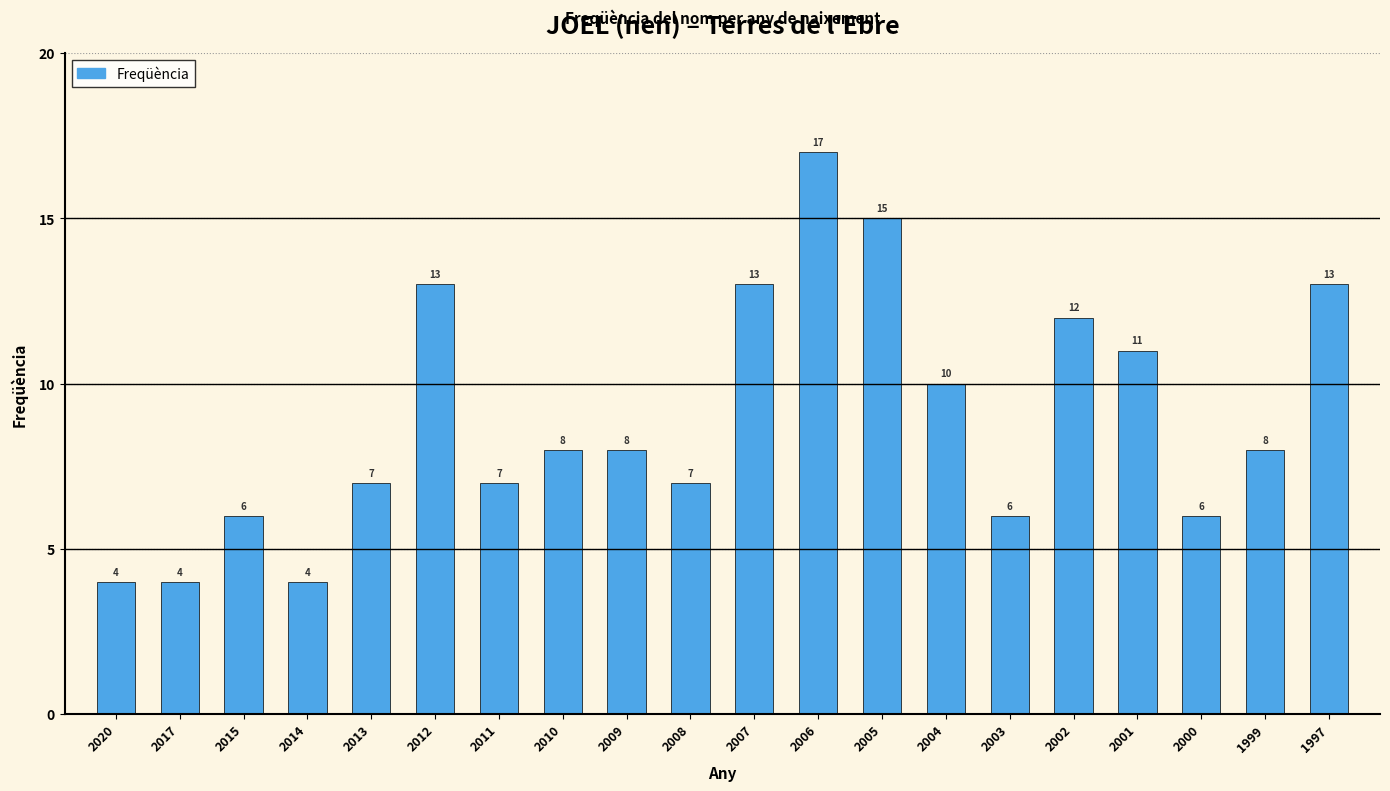

Reading left to right, list all the values displayed in this chart.

2020=4	2017=4	2015=6	2014=4	2013=7	2012=13	2011=7	2010=8	2009=8	2008=7	2007=13	2006=17	2005=15	2004=10	2003=6	2002=12	2001=11	2000=6	1999=8	1997=13